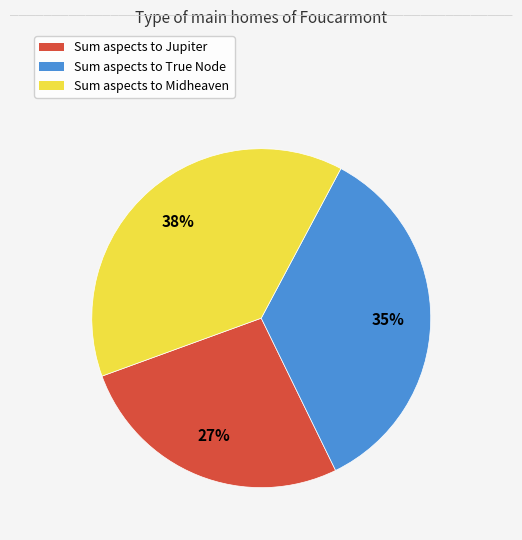

To the nearest percent, what is the average slice percentage?

33%